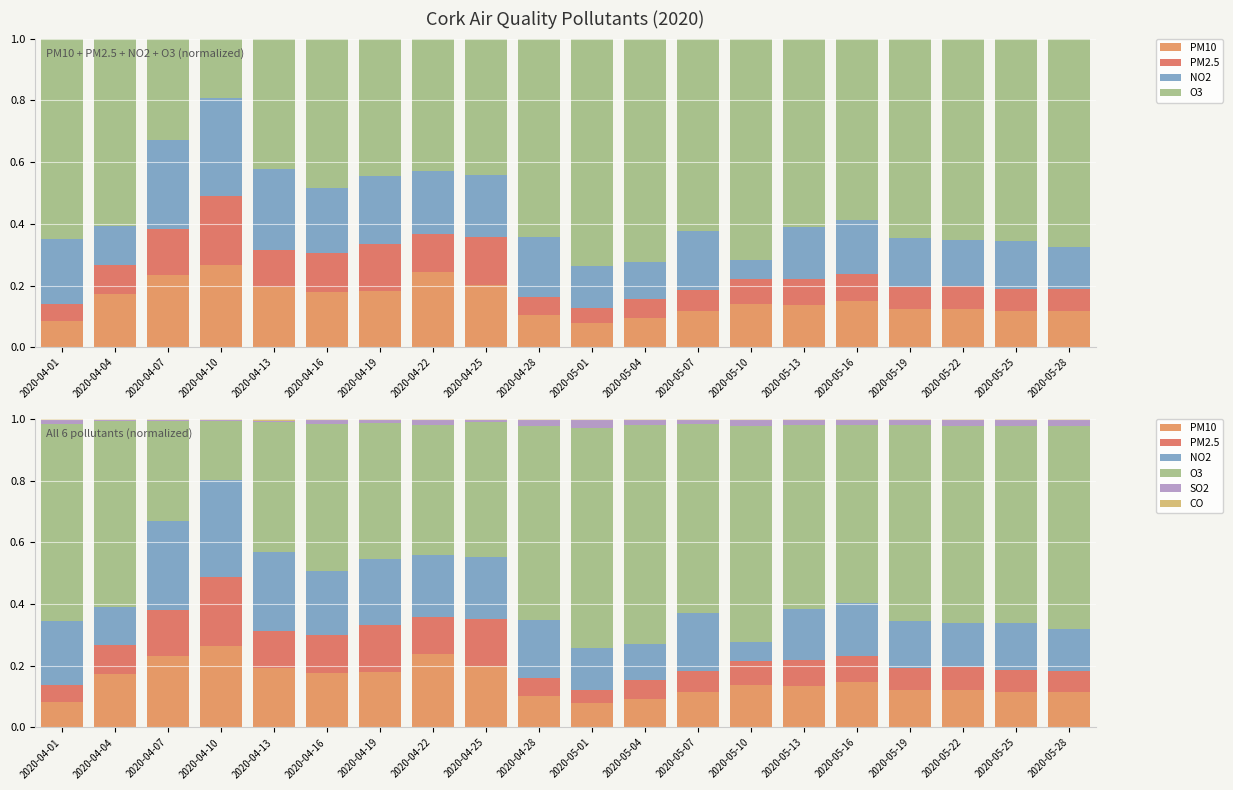

How many distinct data groups are displayed?

6